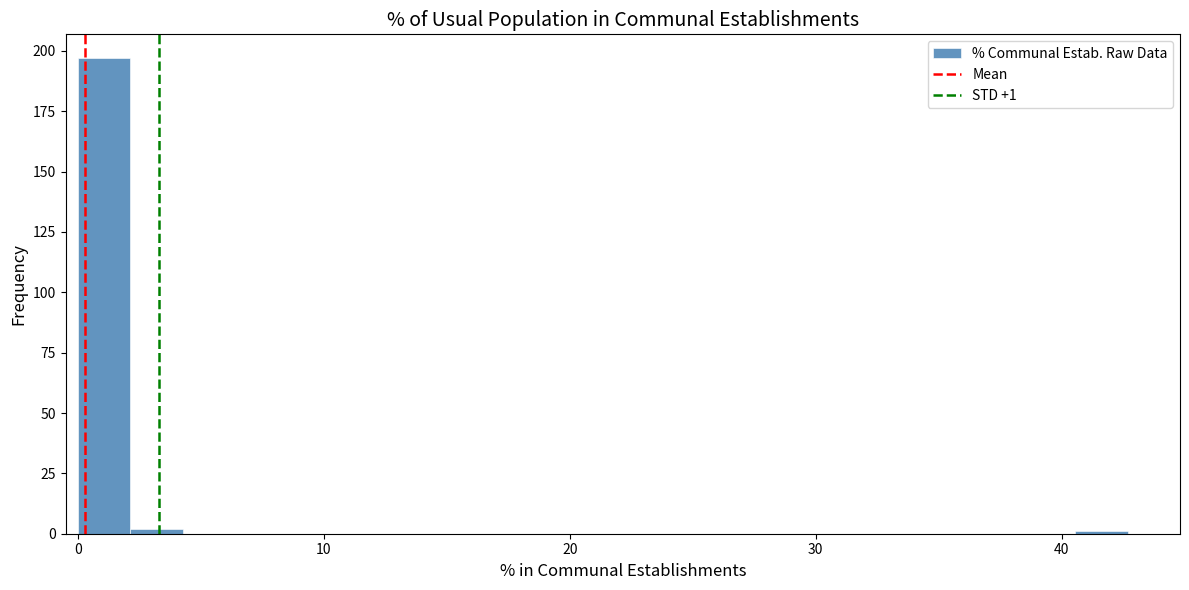

Read against the x-axis, roughly where is the centre of the tallest bar?

1